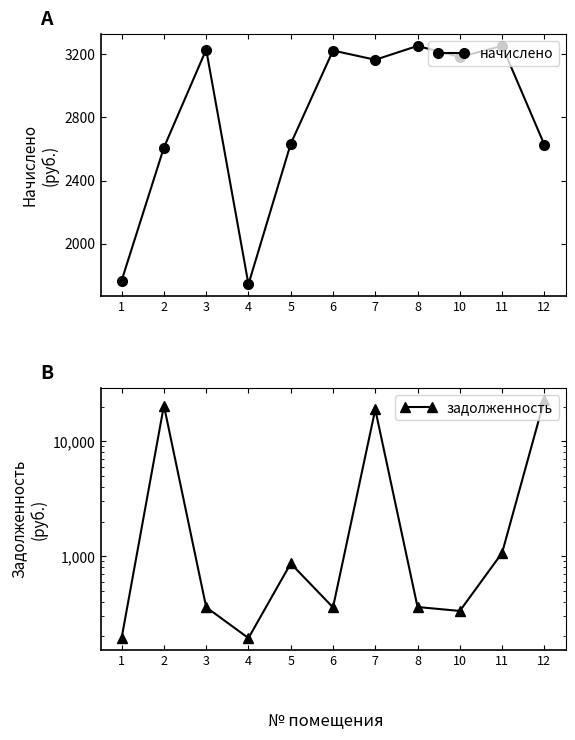

What is the difference between the second highest and minimum values in the начислено series?

1509.3